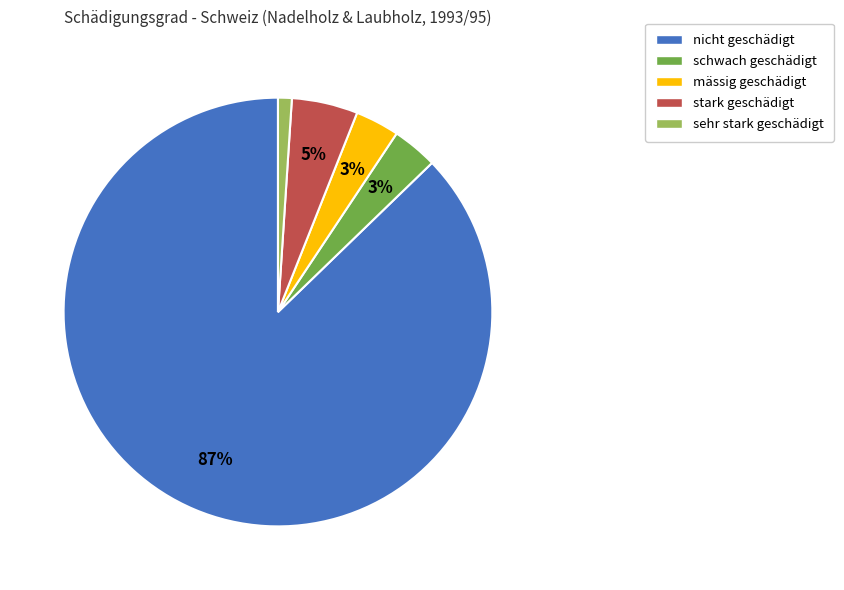

To the nearest percent, what is the difference between the mässig geschädigt and sehr stark geschädigt slice percentages?

2%